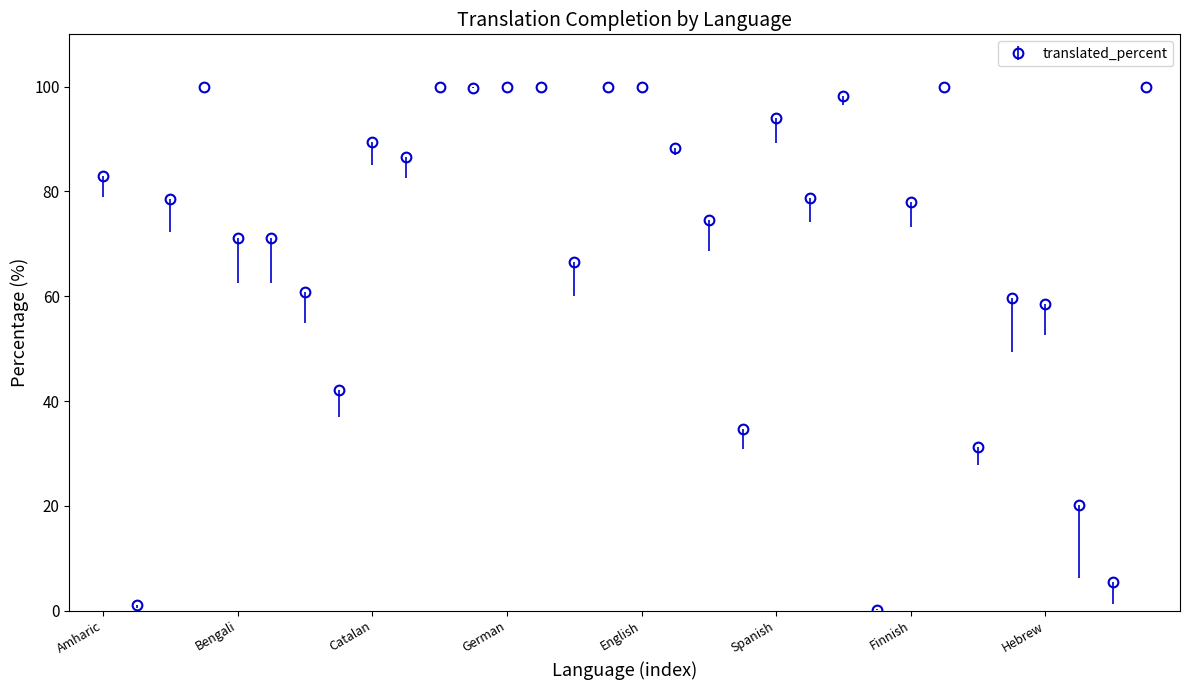

True or false: there are more than 1 points higher than both neighbors.

True